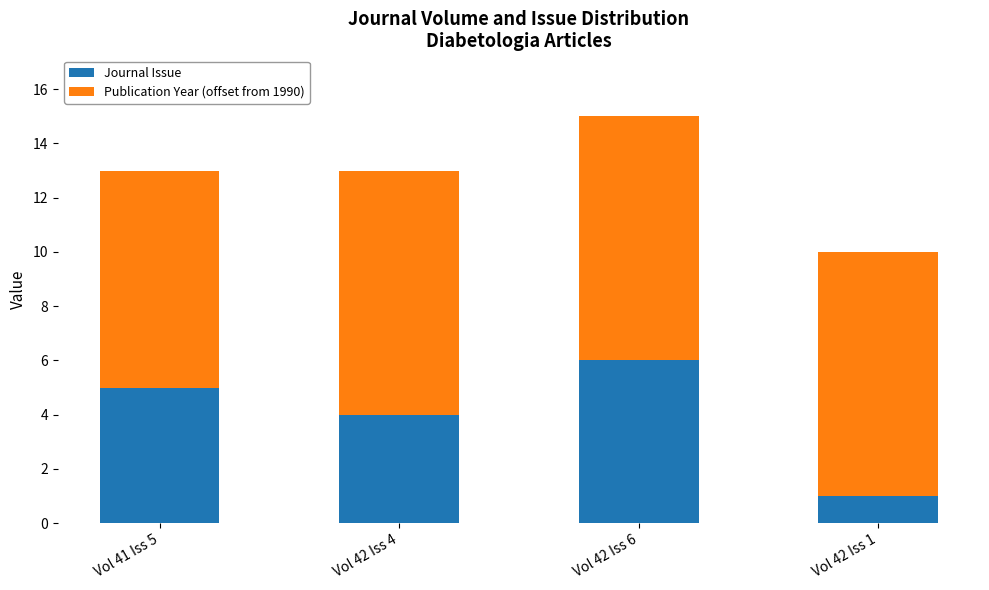

The value of Journal Issue at Vol 42 Iss 1 is 1. True or false?

True